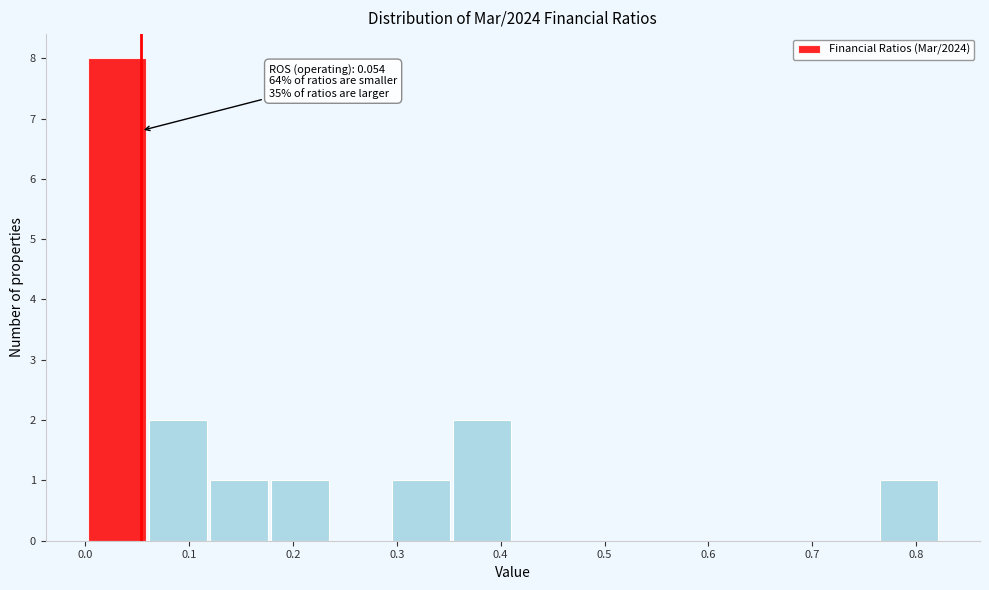

Which range on the x-axis has the tallest bar?

0.00 to 0.06